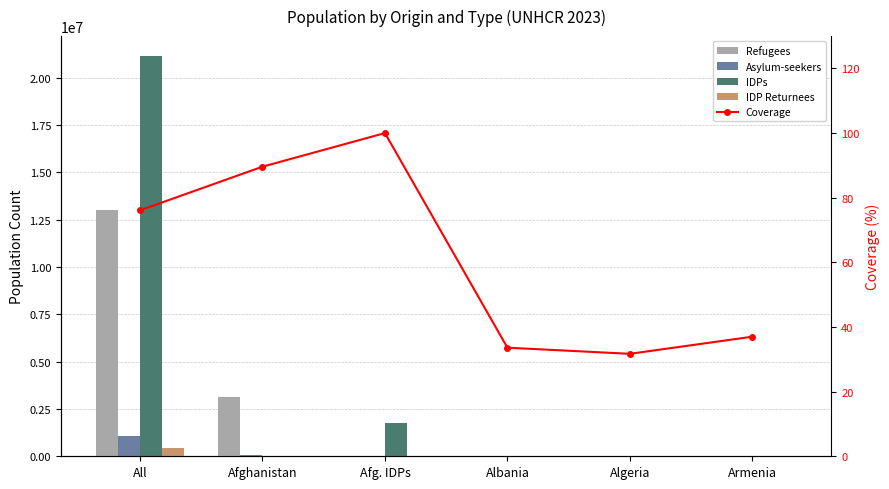

What is the value of the Asylum-seekers bar at the 1st from the left?

1093523.0